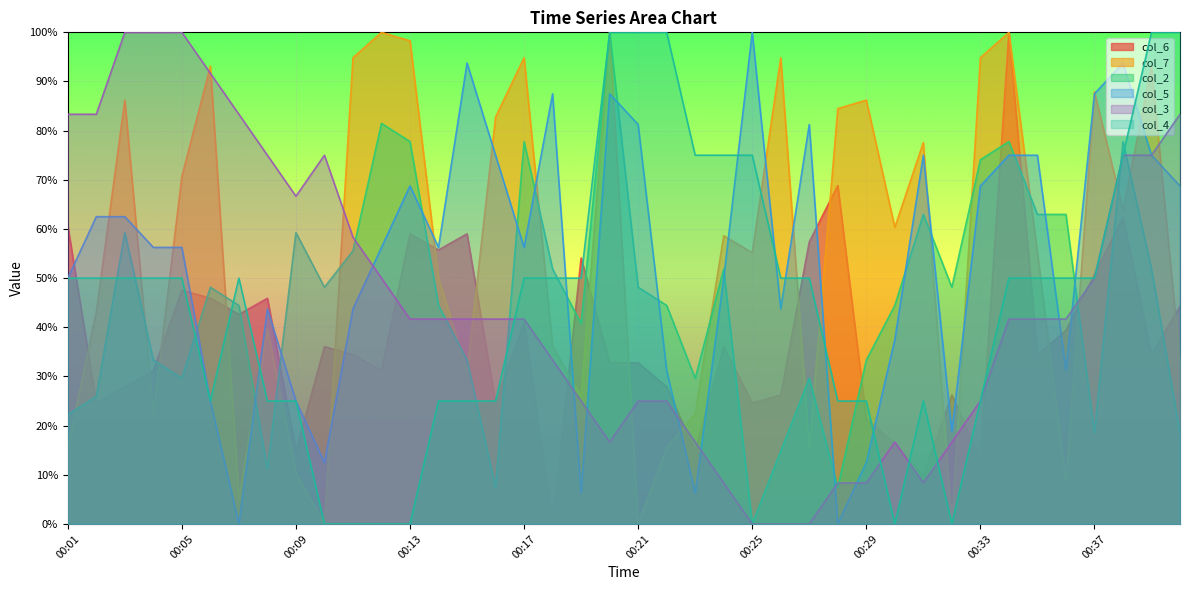

Which series changed the most between 00:08 and 00:32?

col_3